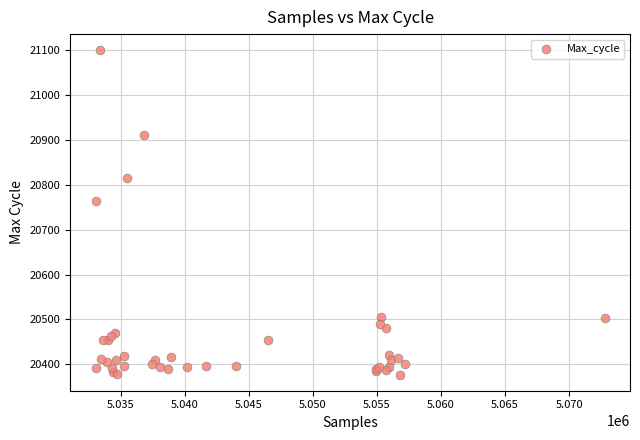

What Y value in the scatter plot is closest to 20738?

20763